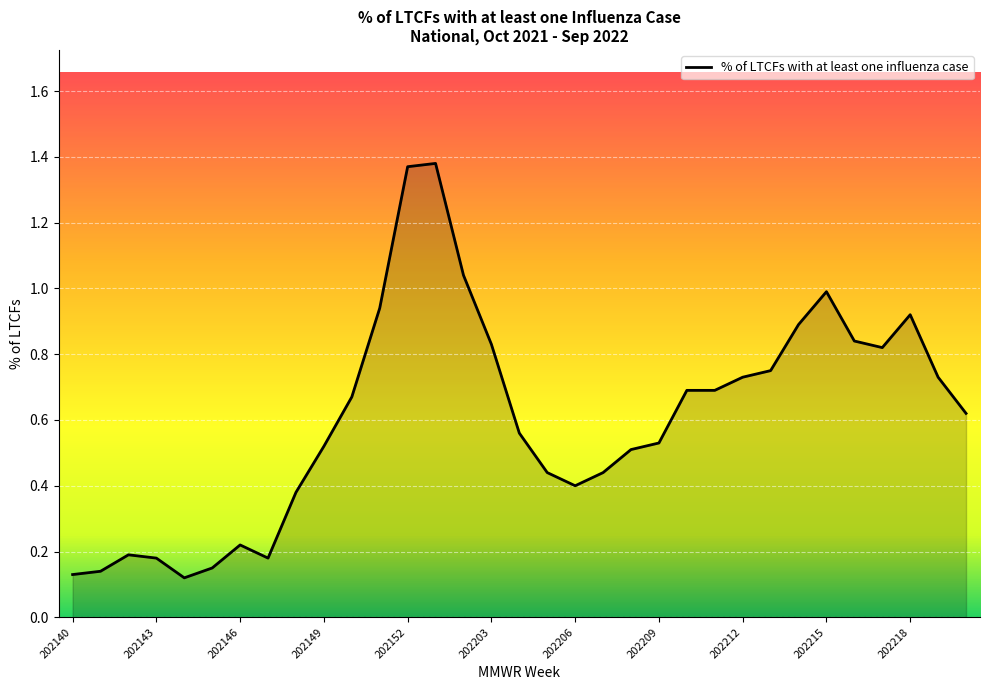

What is the difference between the maximum and minimum values?

1.3